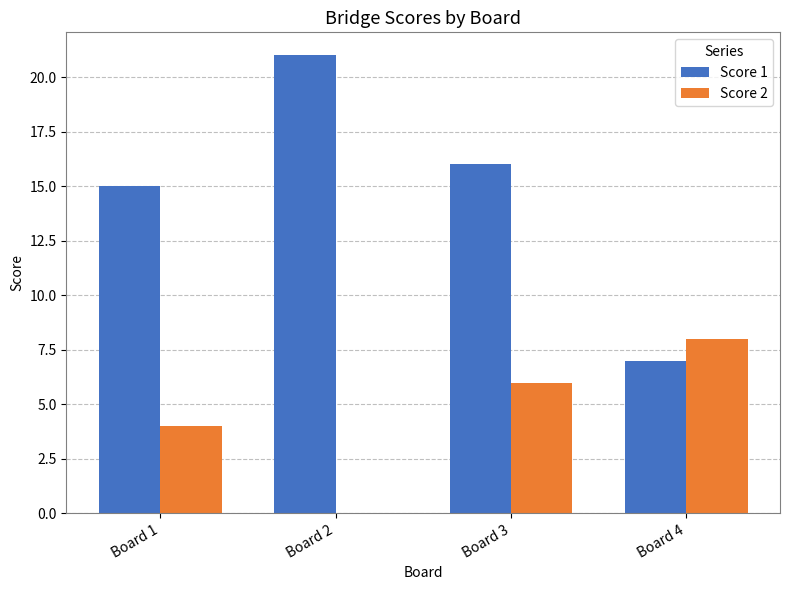

Is the value of Score 2 at Board 4 greater than the value of Score 1 at Board 1?

No